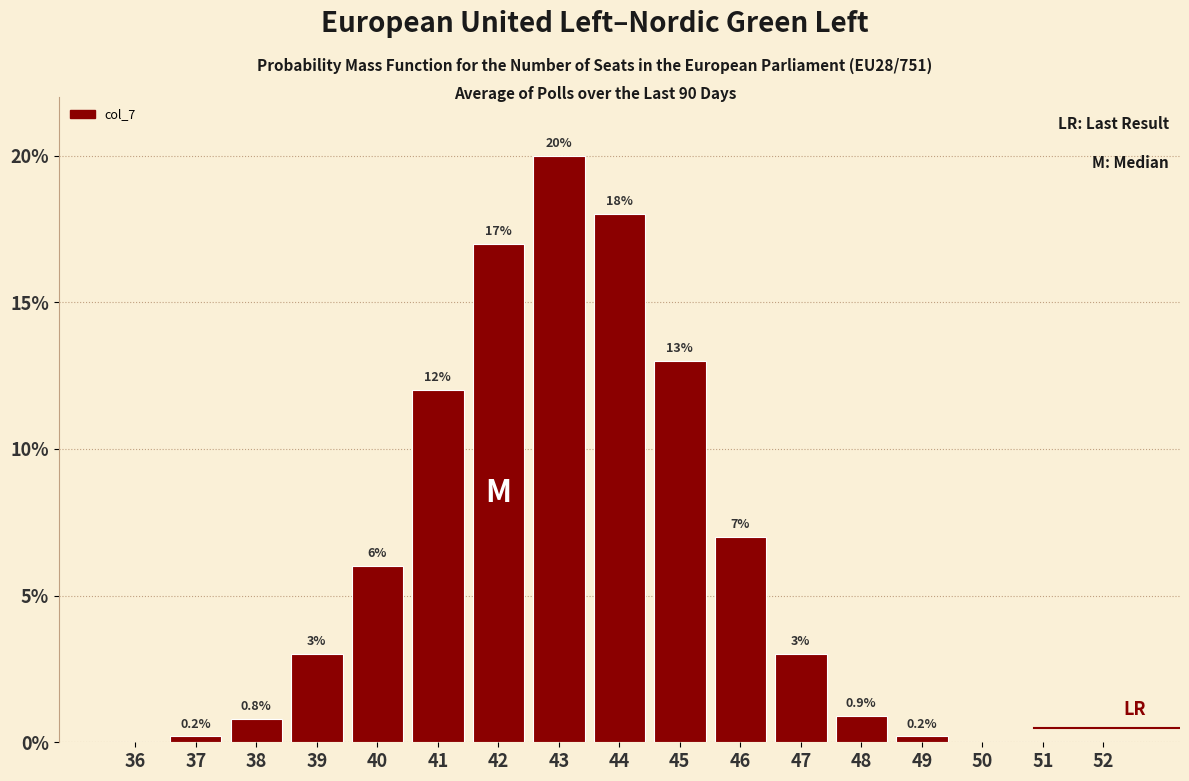

Reading left to right, transcribe all the data shown in this chart.

36=0.0	37=0.2	38=0.8	39=3.0	40=6.0	41=12.0	42=17.0	43=20.0	44=18.0	45=13.0	46=7.0	47=3.0	48=0.9	49=0.2	50=0.0	51=0.0	52=0.0